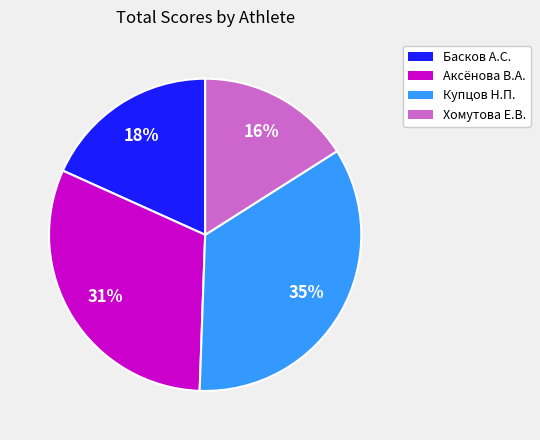

Does any single category account for the majority?

No